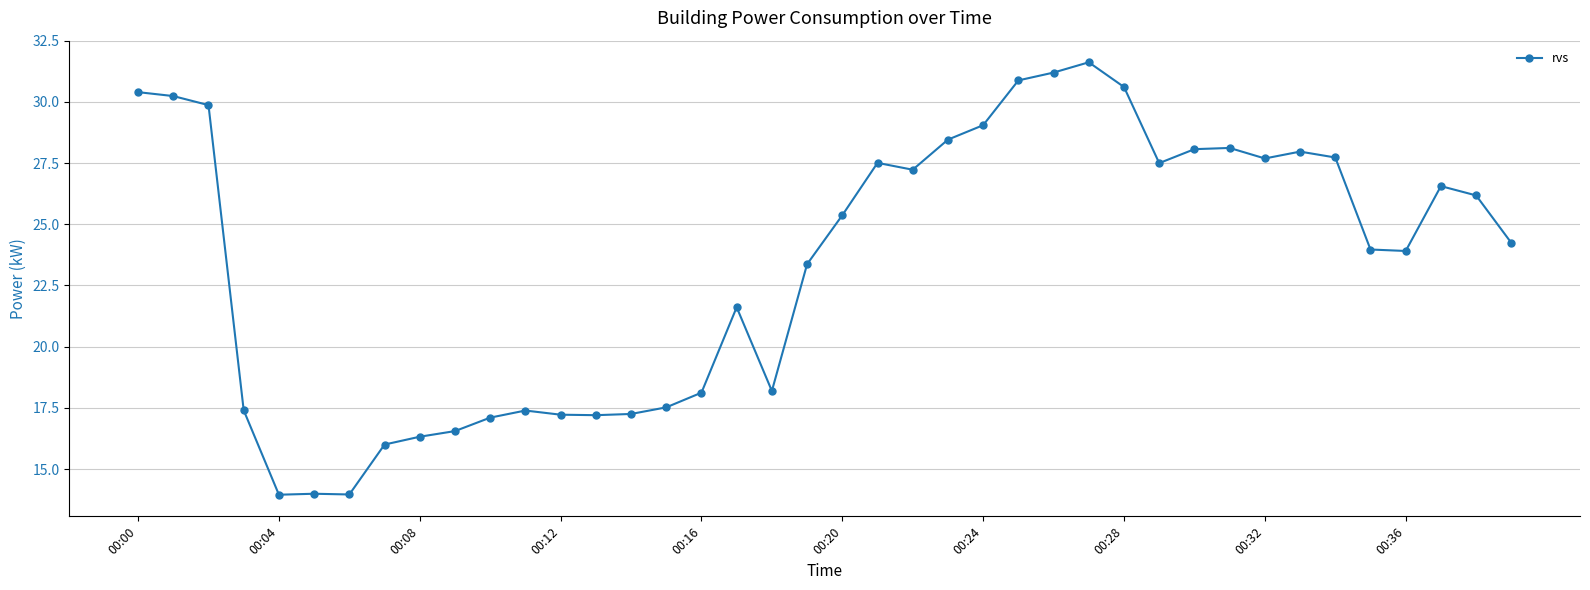

What is the difference between the maximum and minimum values?

17.7